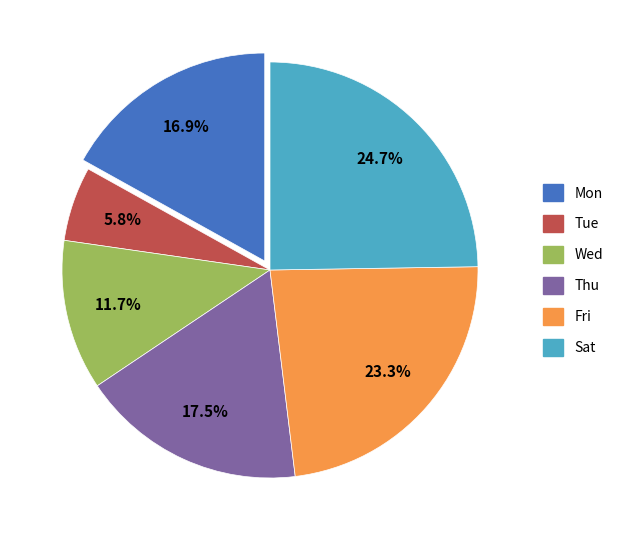

True or false: Tue accounts for 29% of the total.

False